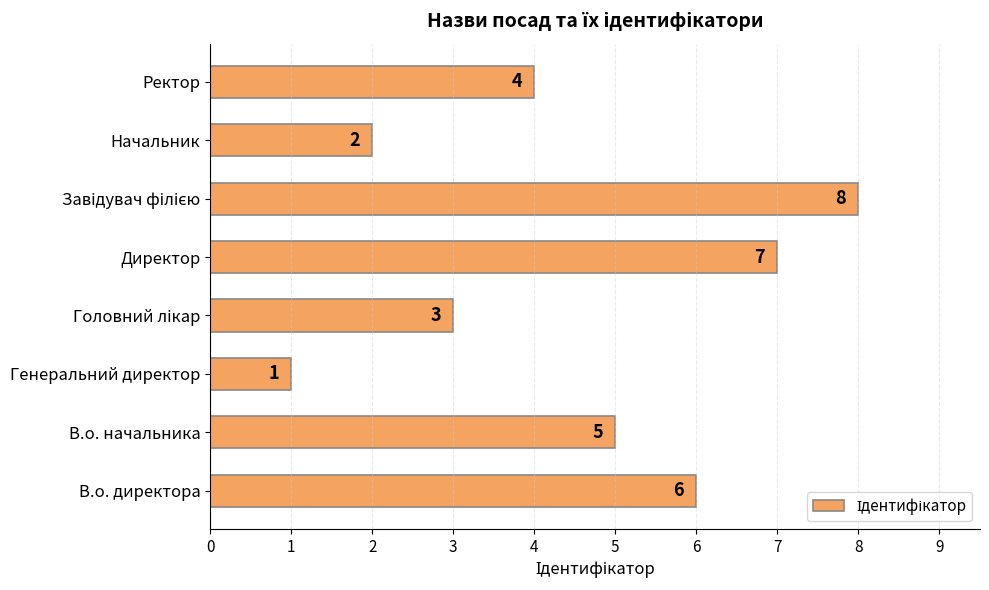

Which category has the lowest value across all series?

Генеральний директор